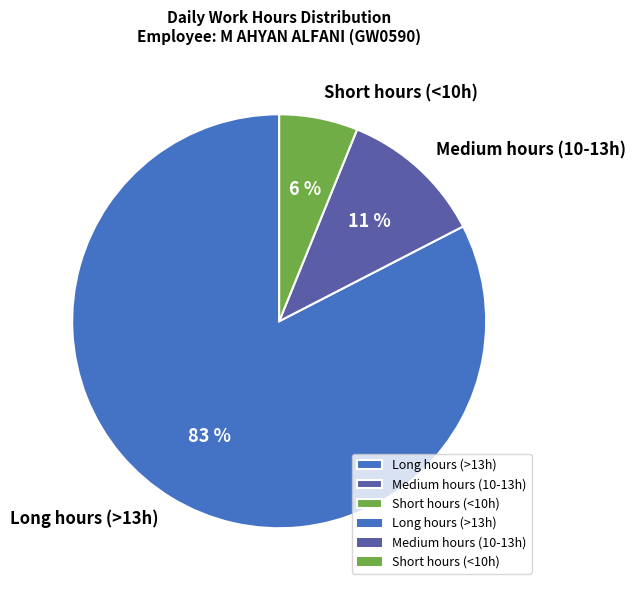

Which slice is the smallest?

Short hours (<10h)